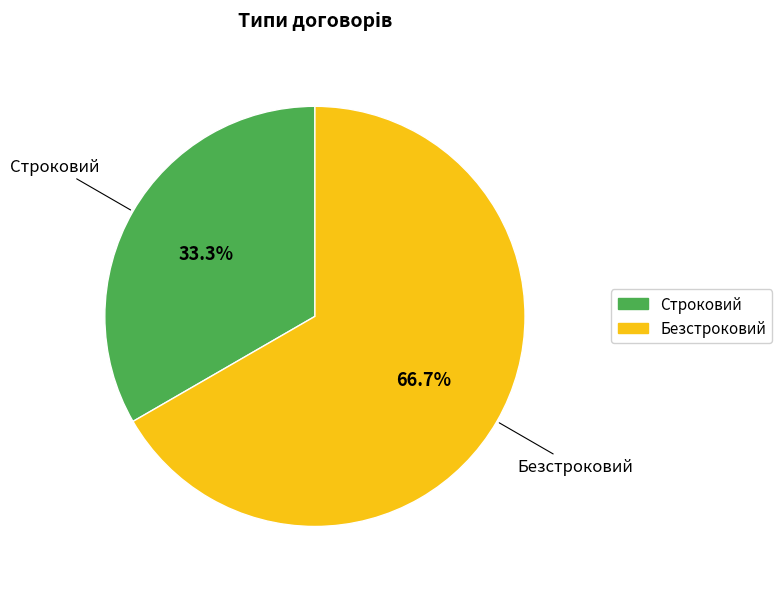

Which slice is the largest?

Безстроковий